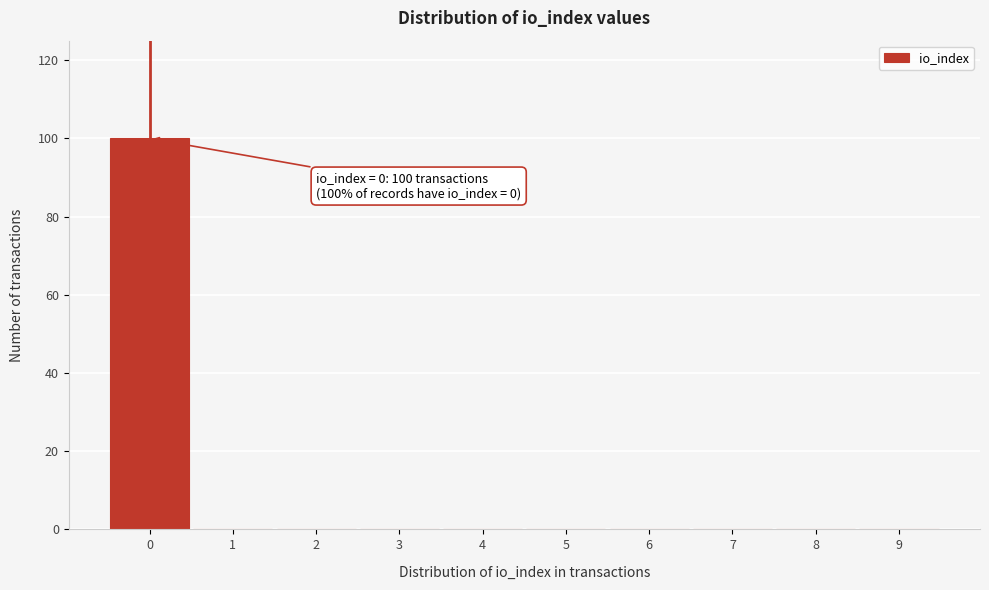

Reading left to right, what are all the values shown in this chart?

0=100	1=0	2=0	3=0	4=0	5=0	6=0	7=0	8=0	9=0